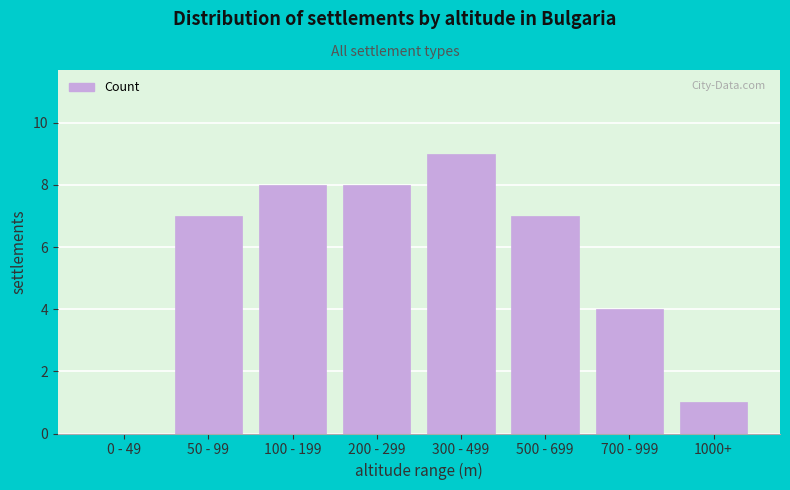

Reading left to right, extract all data points from this chart.

0 - 49=0	50 - 99=7	100 - 199=8	200 - 299=8	300 - 499=9	500 - 699=7	700 - 999=4	1000+=1